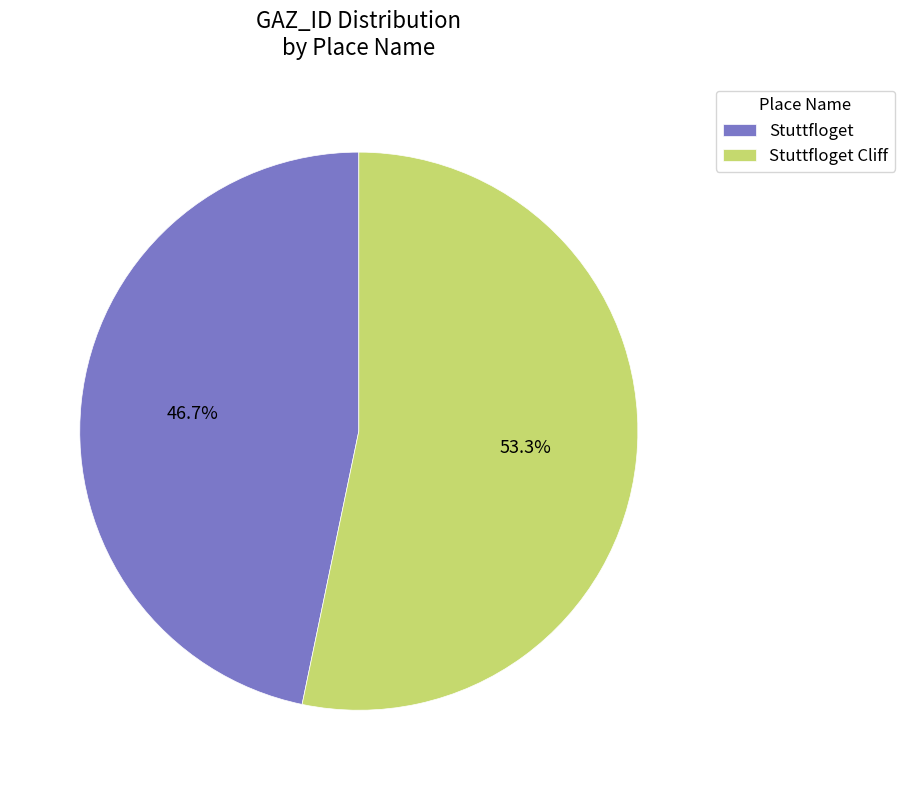

How many slices are in this pie chart?

2